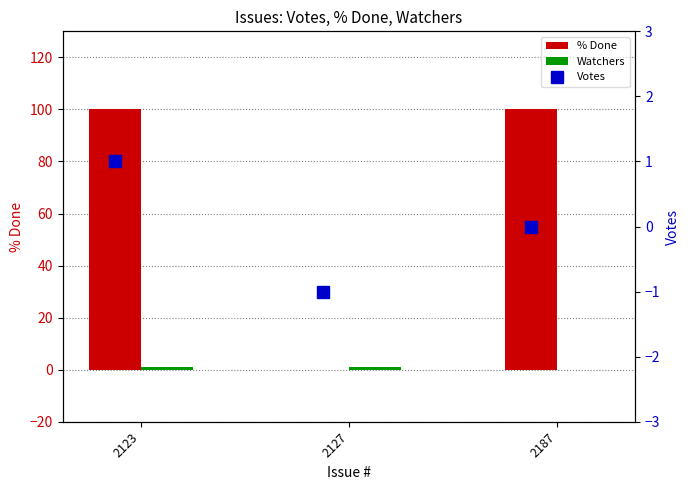

Reading left to right, list all the values displayed in this chart.

% Done: 100	0	100
Watchers: 1	1	0
Votes: 1	-1	0